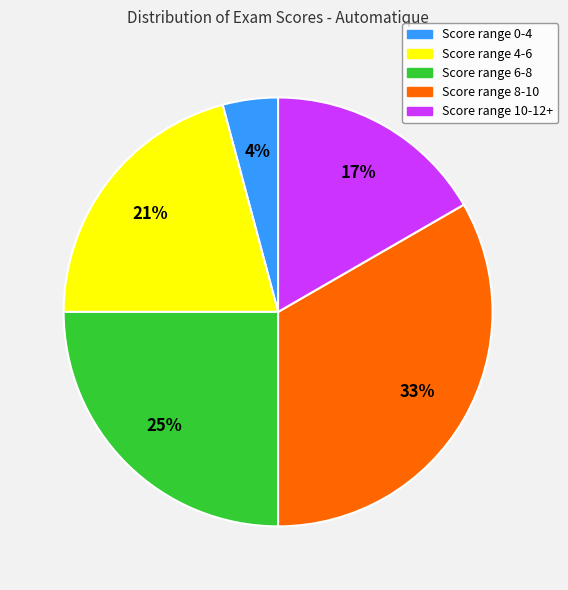

Does any single category account for the majority?

No